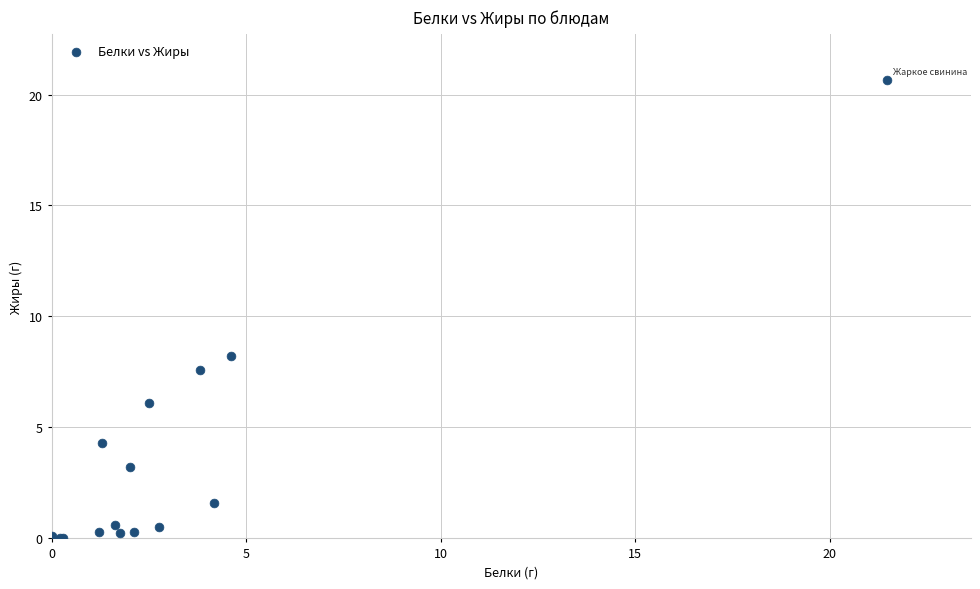

What Y value in the scatter plot is closest to 10?

8.2